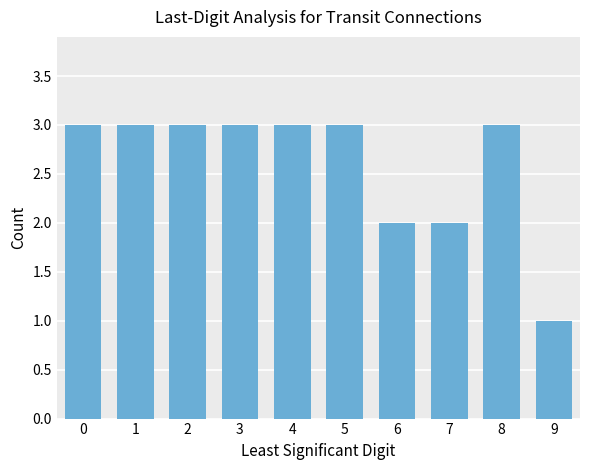

What is the sum of the values at 5 and 2?

6